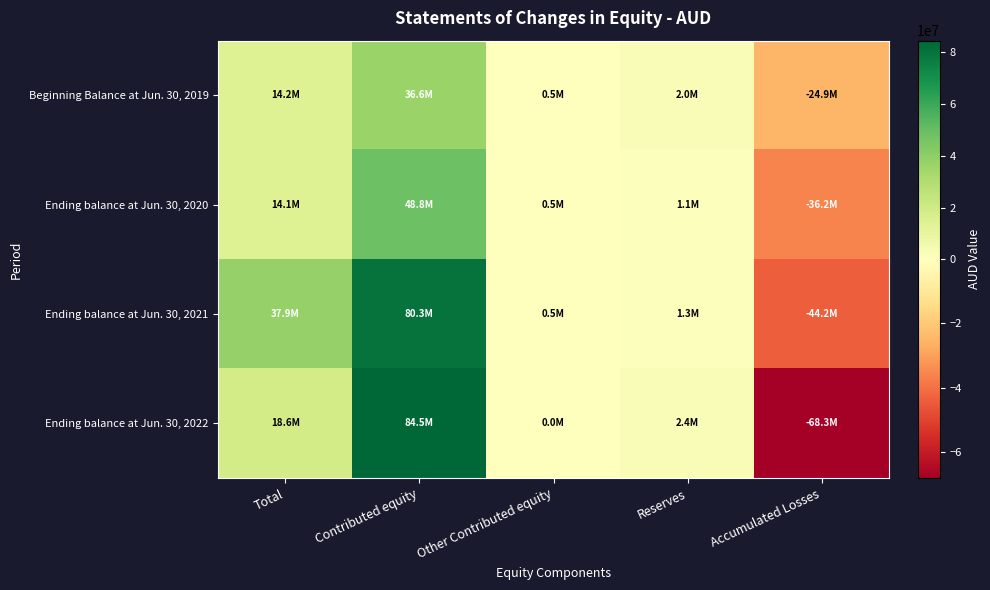

What is the smallest value displayed?

-68254000